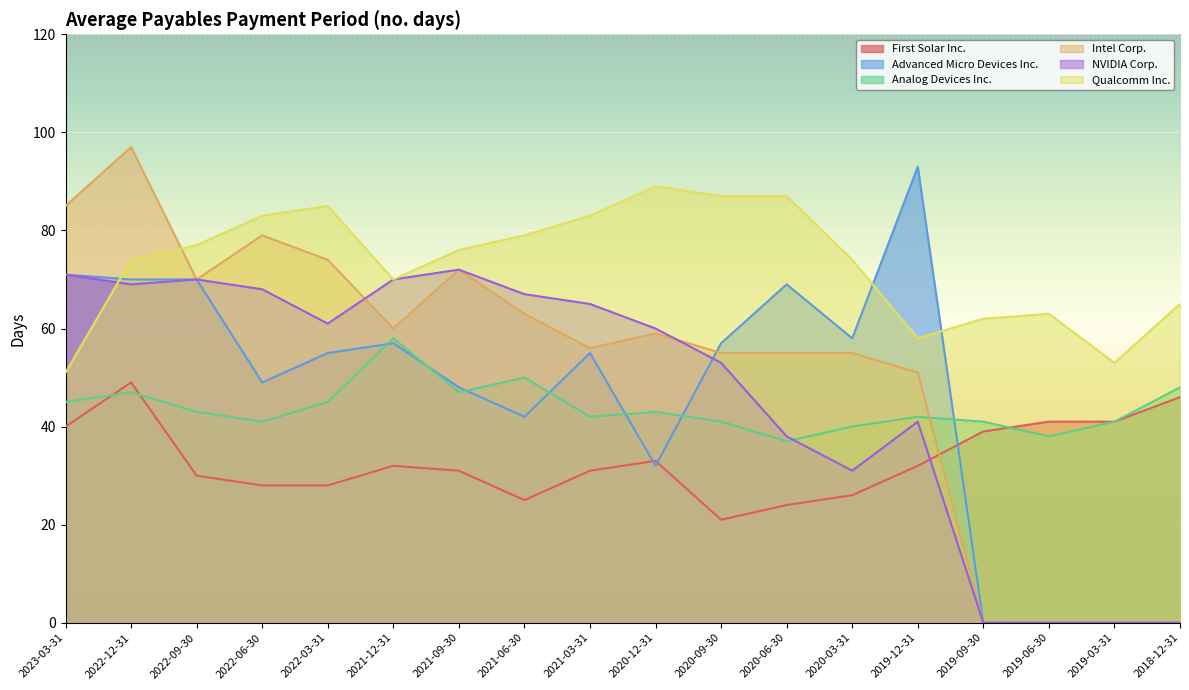

At which category does NVIDIA Corp. reach its first local peak?

2022-09-30